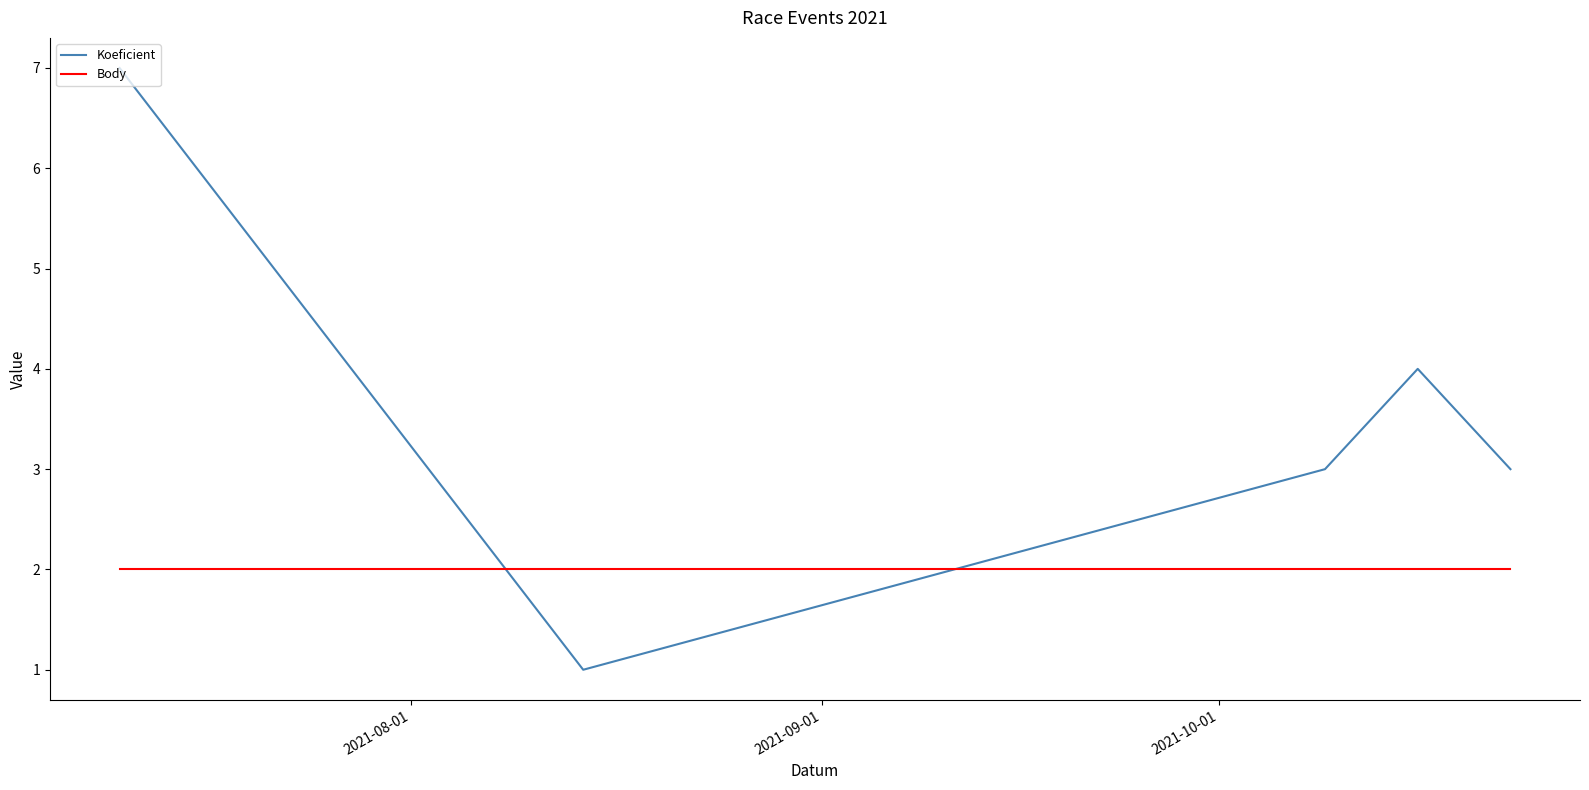

Is this an area chart (filled region under the line)?

No